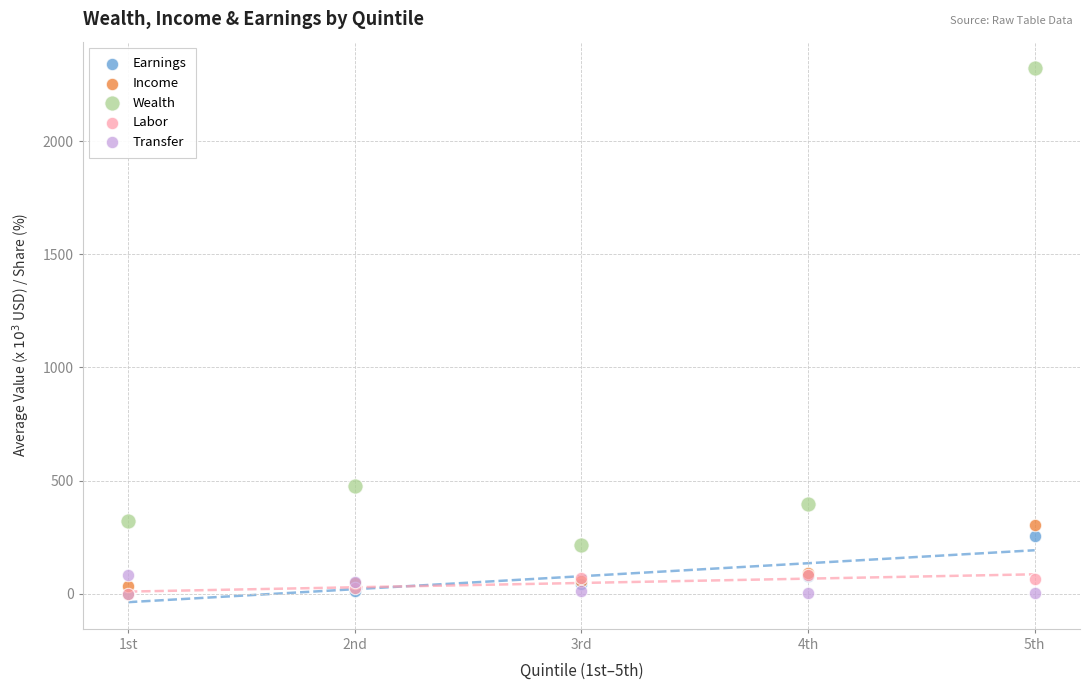

Across all series, what Y value is closest to 1160?

474.9